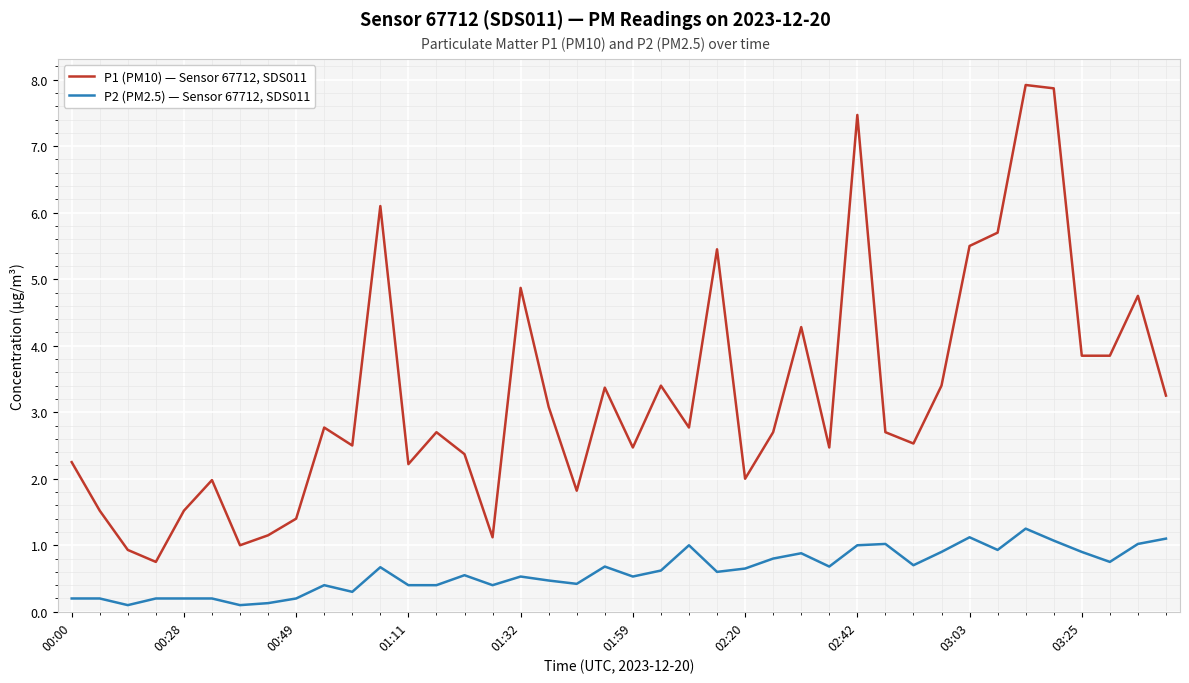

Which series has the largest total across all categories?

P1 (PM10) — Sensor 67712, SDS011